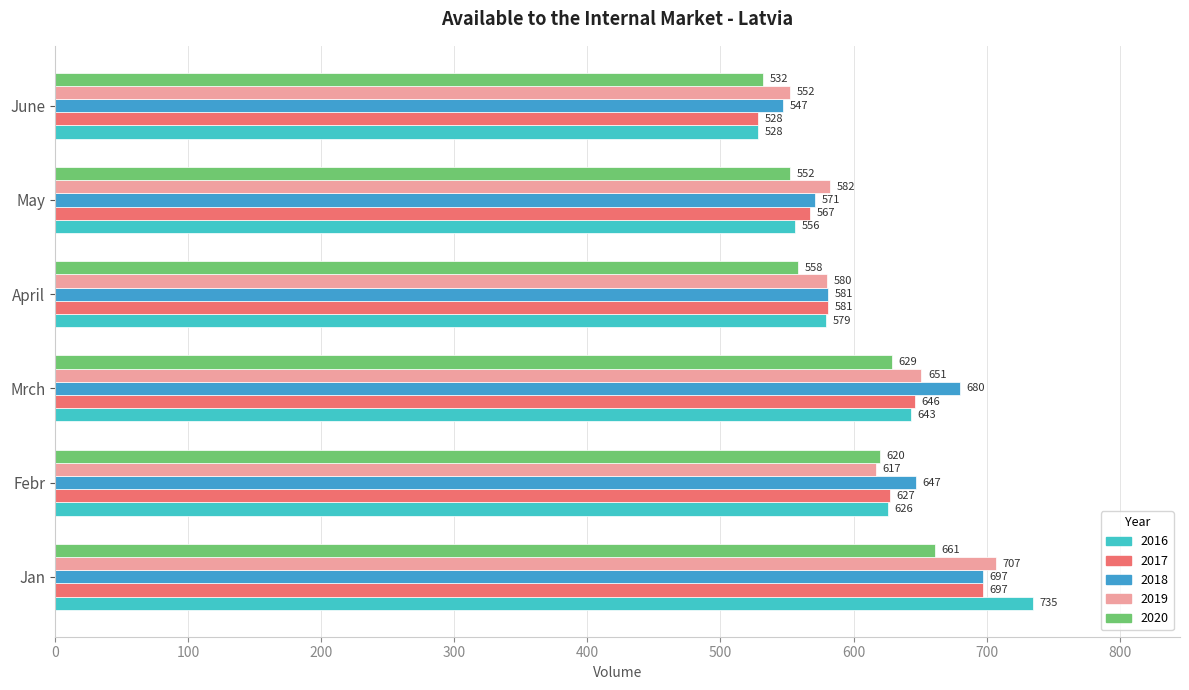

The value of 2020 at Febr is 620. True or false?

True